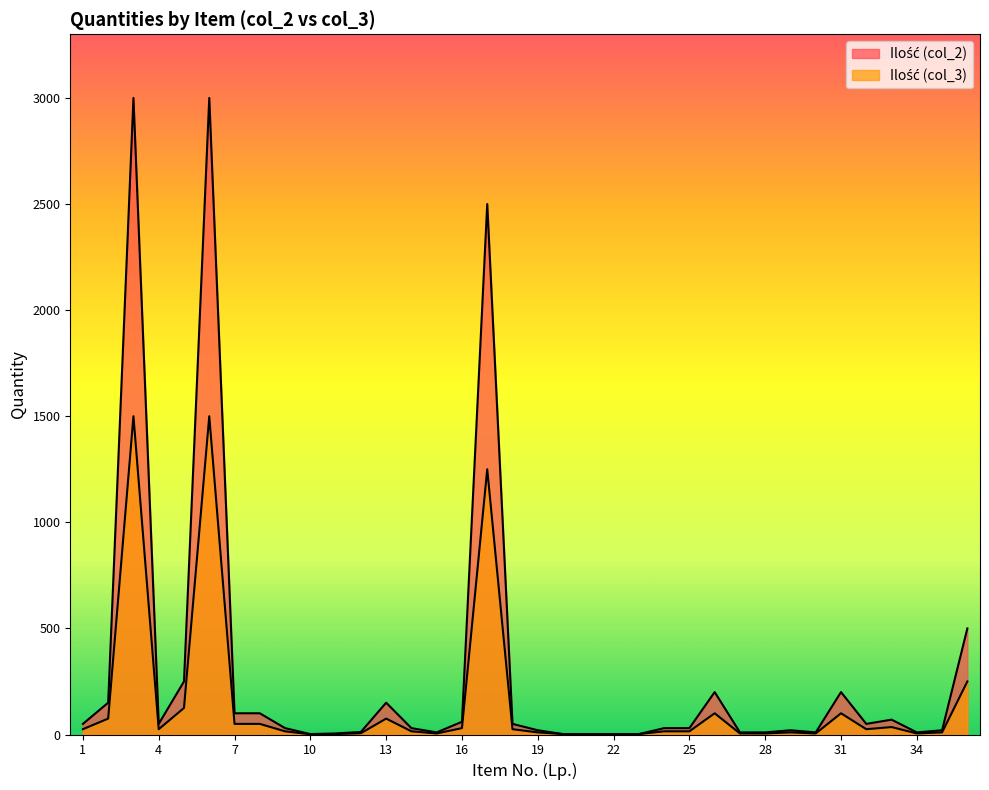

Reading left to right, extract all data points from this chart.

Ilość (col_2): 1=50	2=150	3=3000	4=50	5=250	6=3000	7=100	8=100	9=30	10=2	11=5	12=12	13=150	14=30	15=10	16=60	17=2500	18=50	19=20	20=2	21=2	22=2	23=2	24=30	25=30	26=200	27=10	28=10	29=20	30=10	31=200	32=50	33=70	34=10	35=20	36=500
Ilość (col_3): 1=25	2=75	3=1500	4=25	5=125	6=1500	7=50	8=50	9=15	10=1	11=2	12=6	13=75	14=15	15=5	16=30	17=1250	18=25	19=10	20=2	21=2	22=2	23=2	24=15	25=15	26=100	27=5	28=5	29=10	30=5	31=100	32=25	33=35	34=5	35=10	36=250